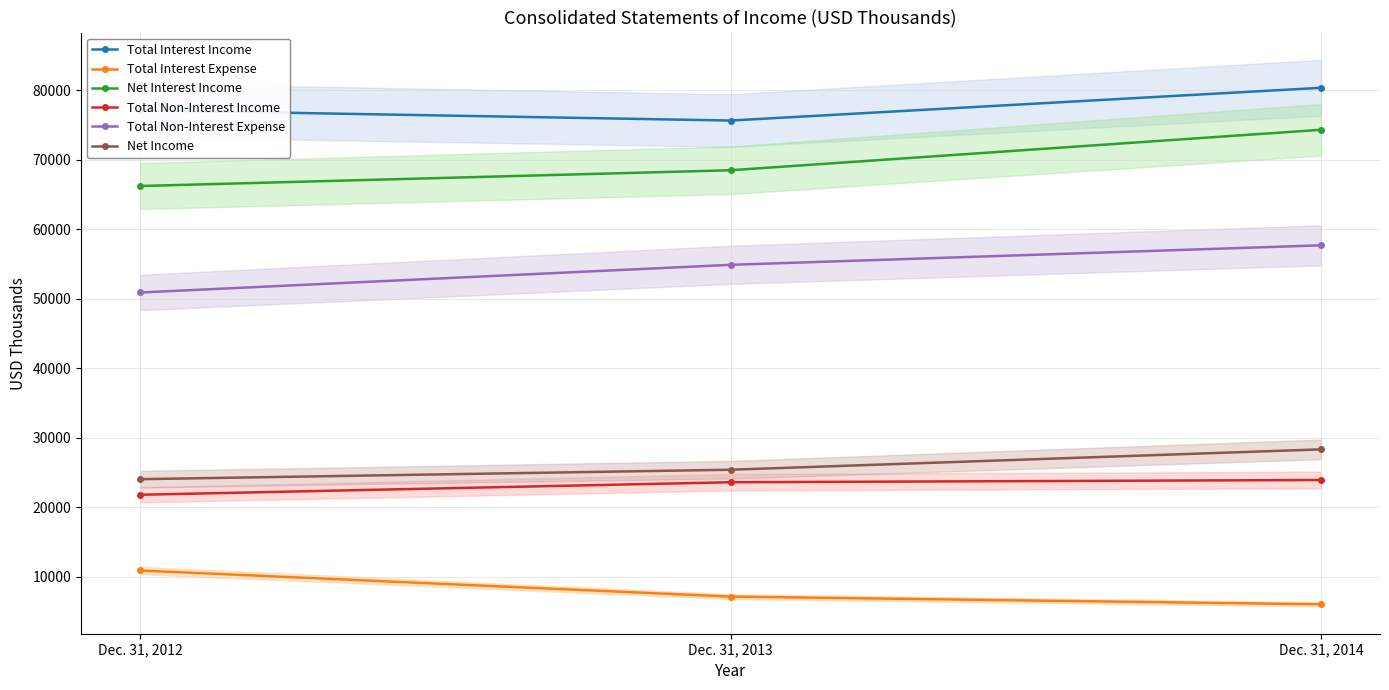

What is the value of the Net Interest Income point at the 2nd from the left?

68517